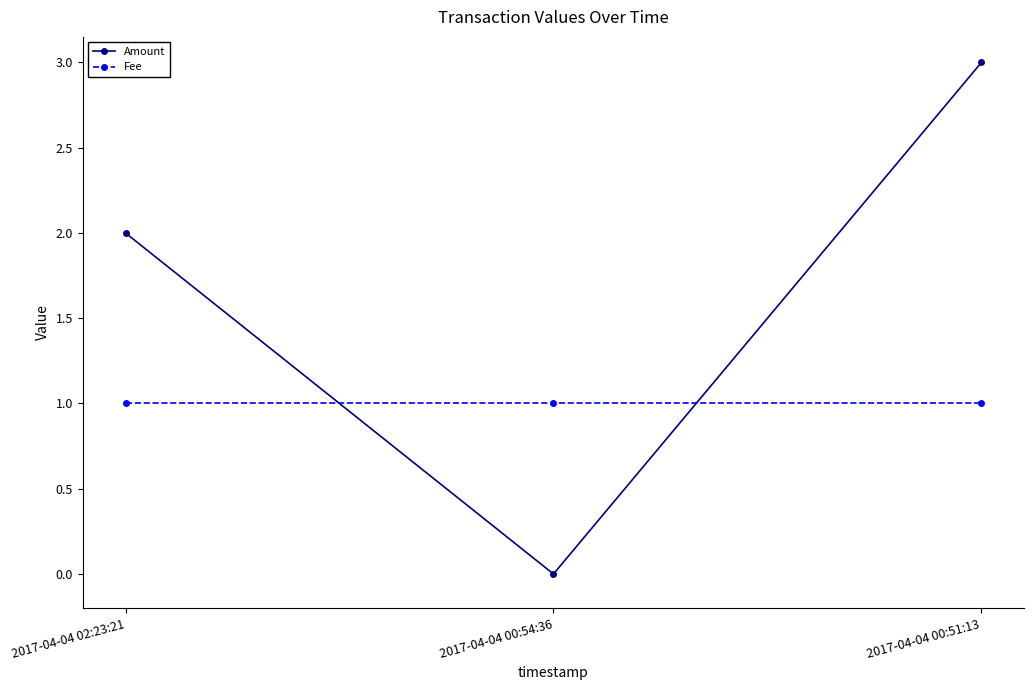

What are all the series names shown in the legend?

Amount, Fee